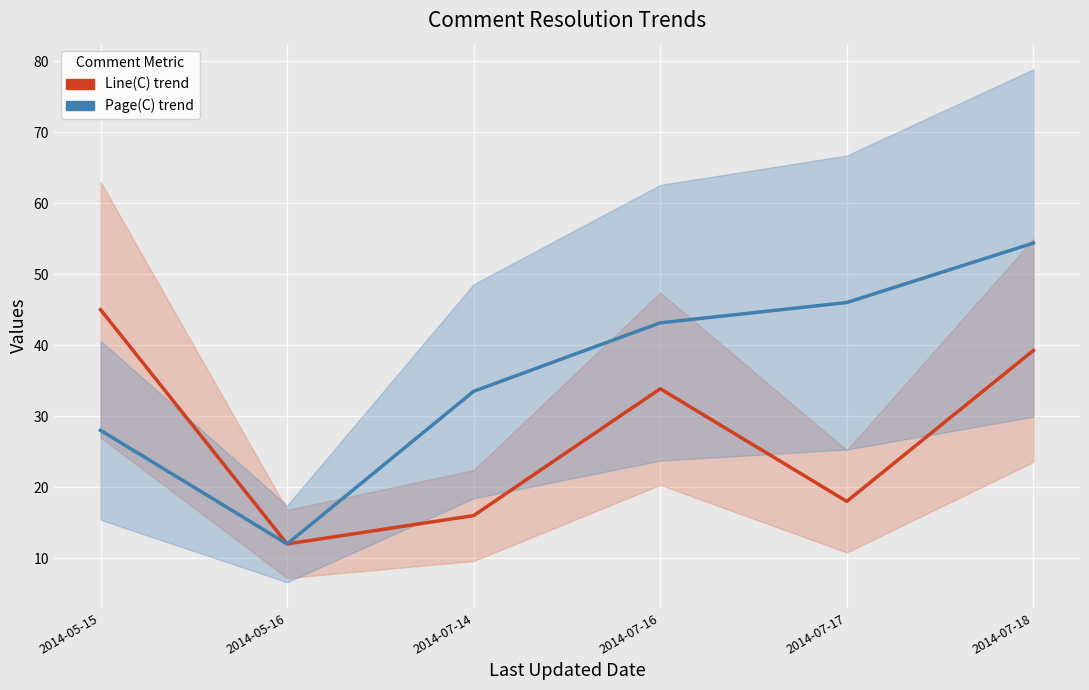

Read the Line(C) trend value at 2014-07-14.

16.0